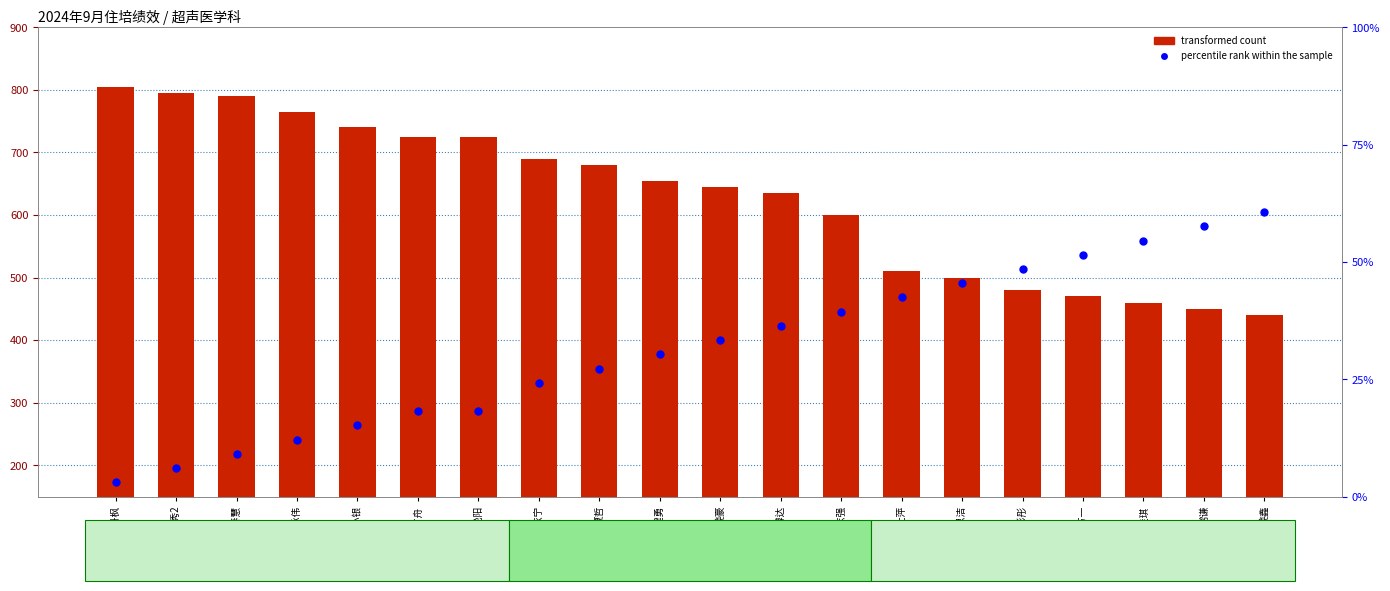

Which series contains the highest Y value?

transformed count